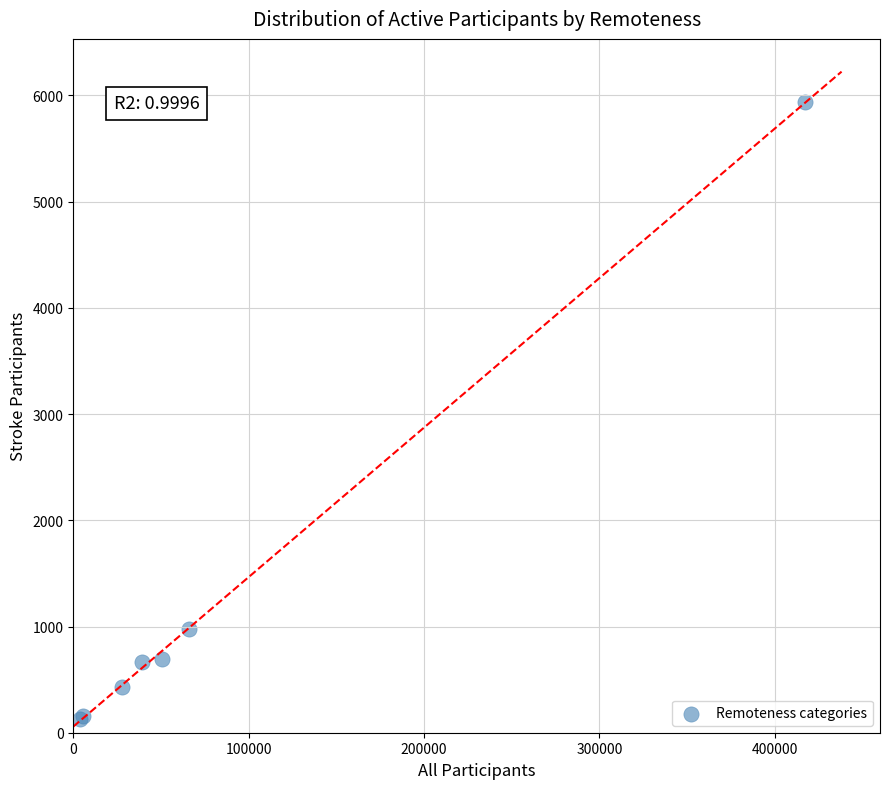

What Y value in the scatter plot is closest to 3034?

978